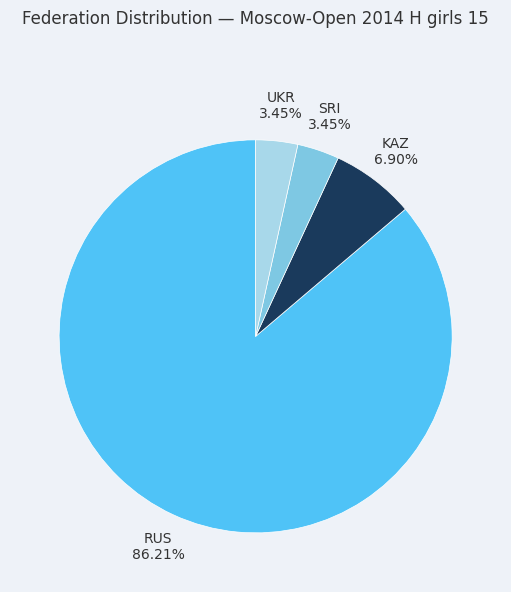

Does any single category account for the majority?

Yes